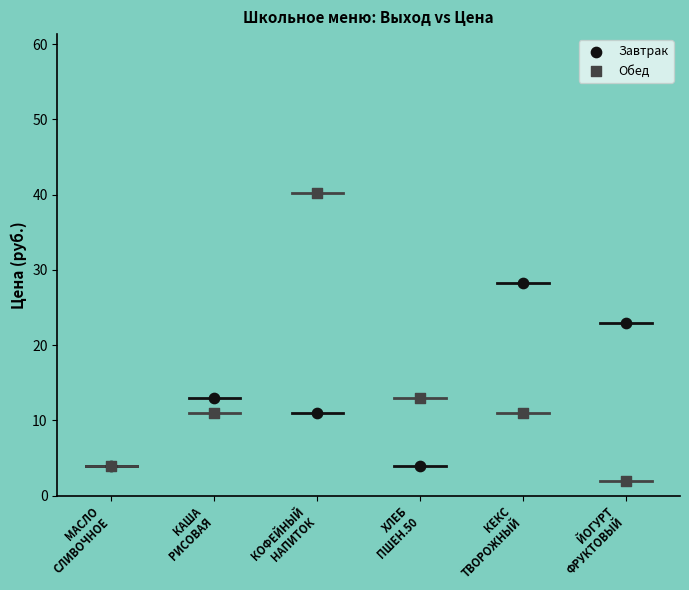

Across all series, what Y value is closest to 21?

23.0